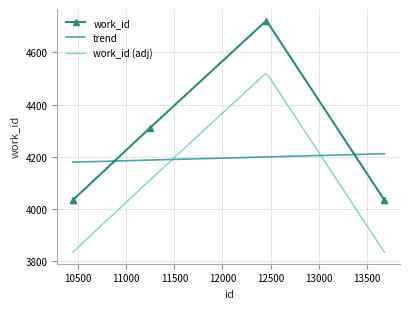

Which label corresponds to the largest value in the chart?

12457